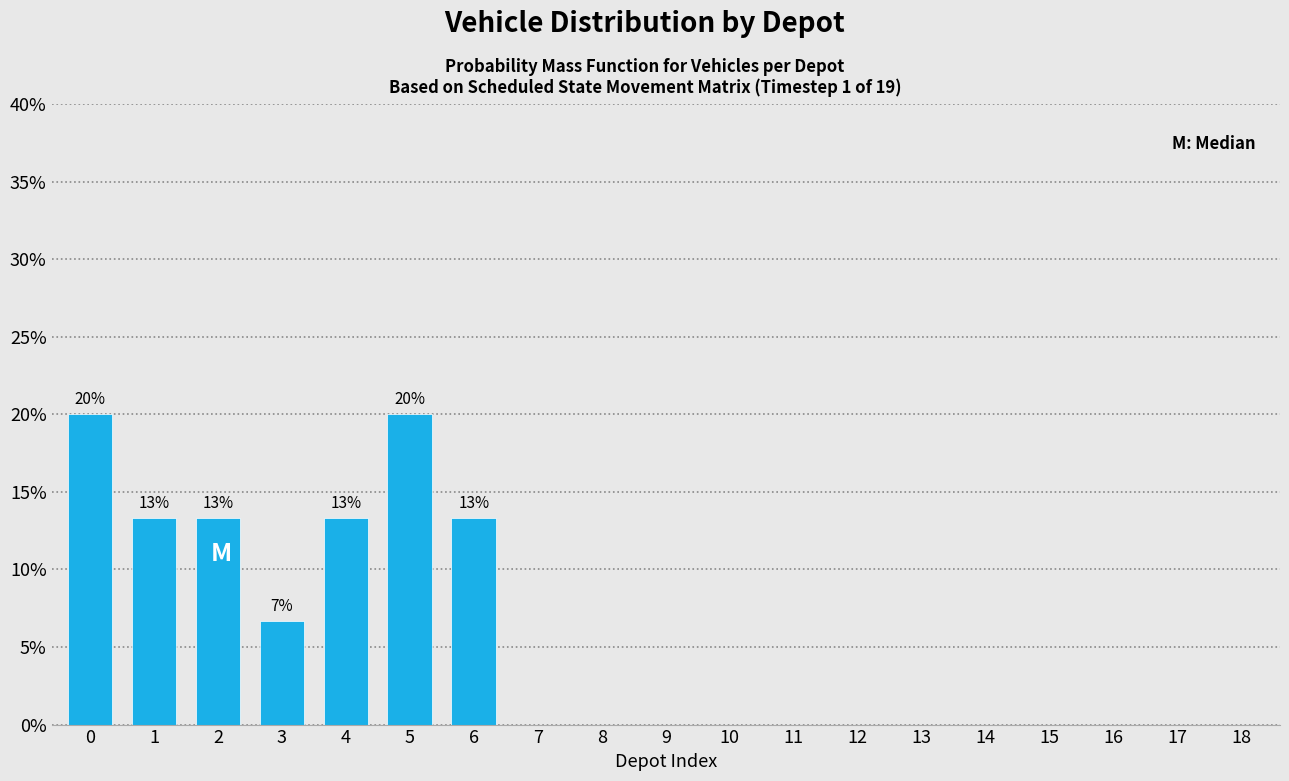

Reading left to right, what are all the values shown in this chart?

0=20.0	1=13.3	2=13.3	3=6.7	4=13.3	5=20.0	6=13.3	7=0.0	8=0.0	9=0.0	10=0.0	11=0.0	12=0.0	13=0.0	14=0.0	15=0.0	16=0.0	17=0.0	18=0.0